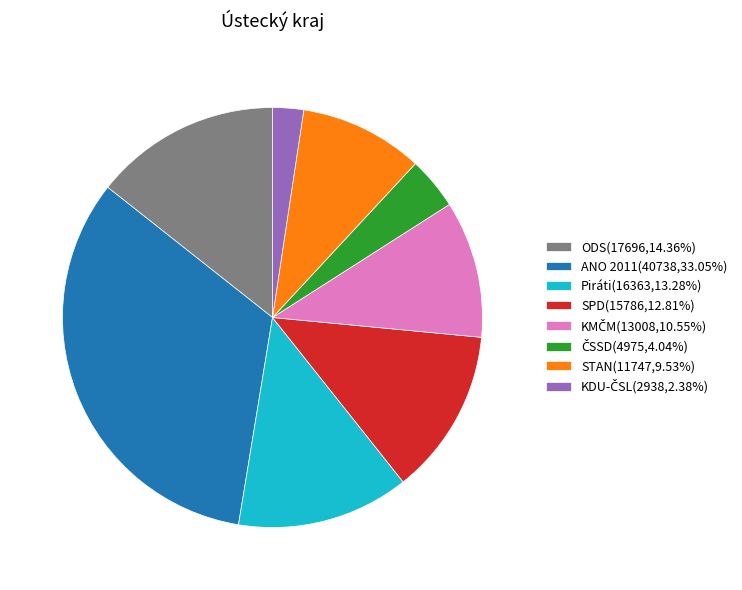

Approximately how many times larger is the value at STAN(11747,9.53%) compared to Piráti(16363,13.28%)?

0.7